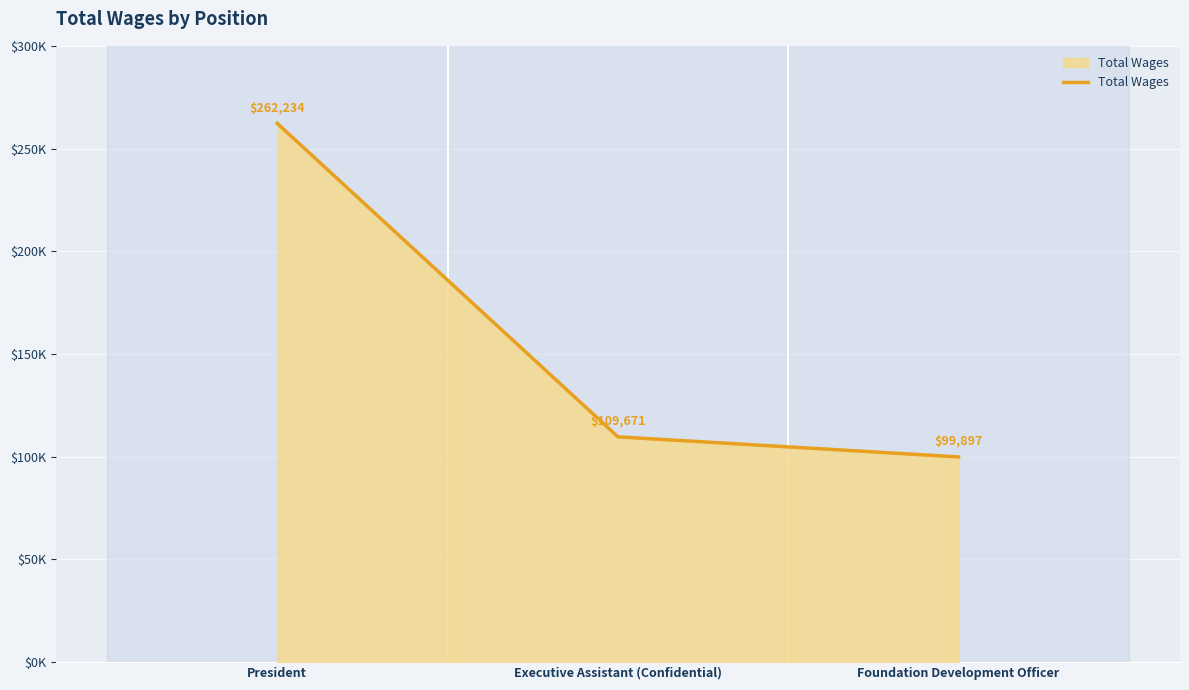

What is the ratio of the value at President to the value at Executive Assistant (Confidential)?

2.4